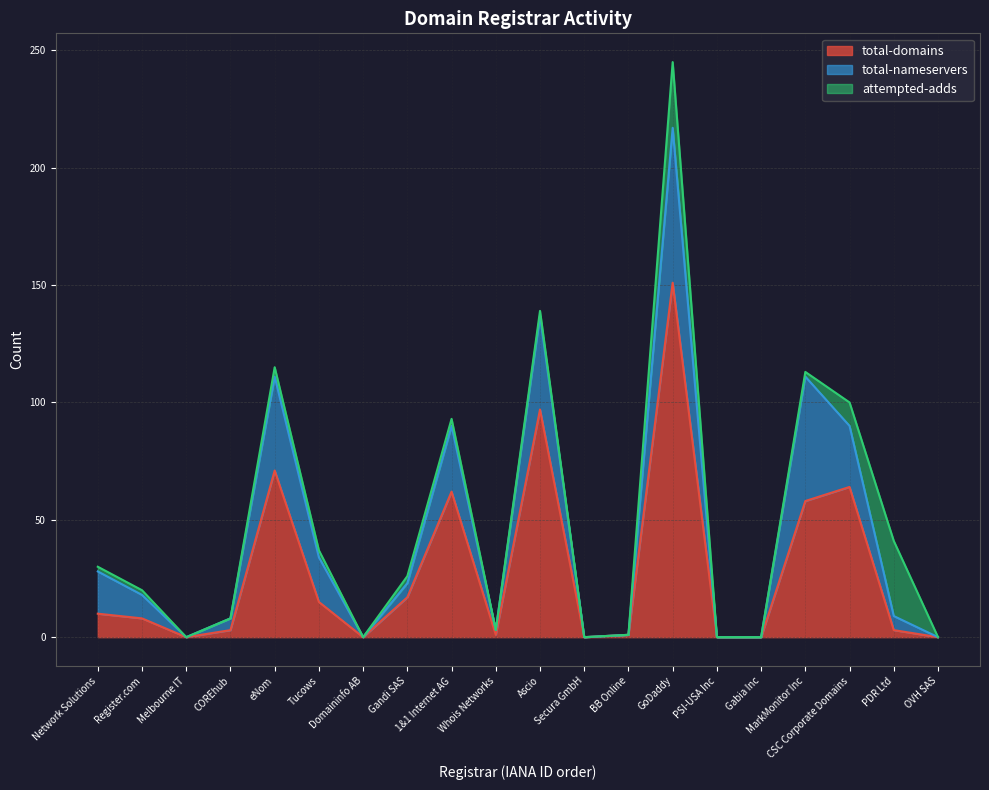

What is the label of the 3rd point from the left?

Melbourne IT